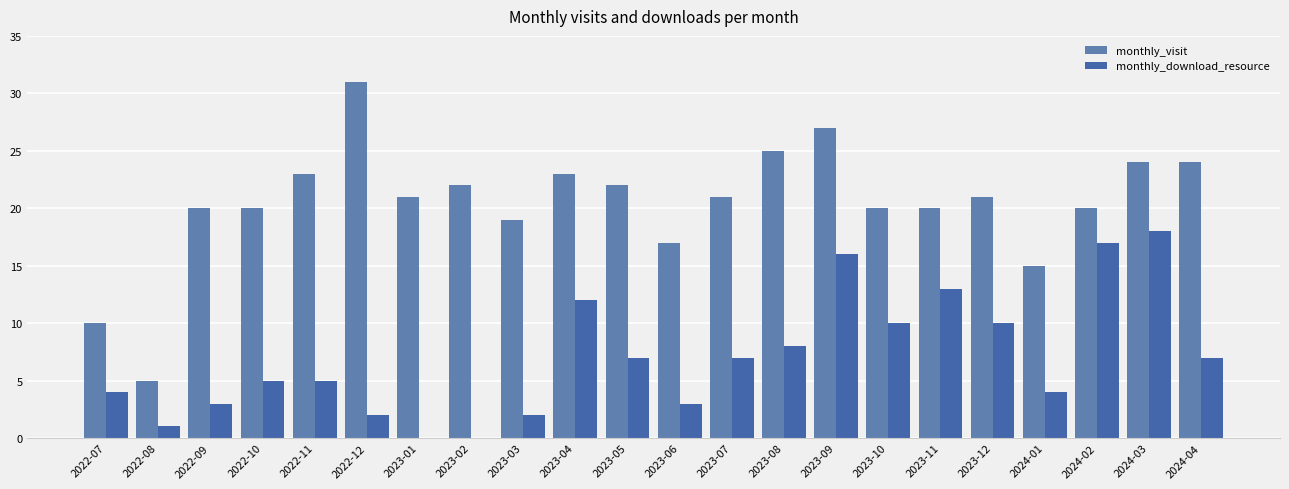

What is the total value across all series at 2022-11?

28